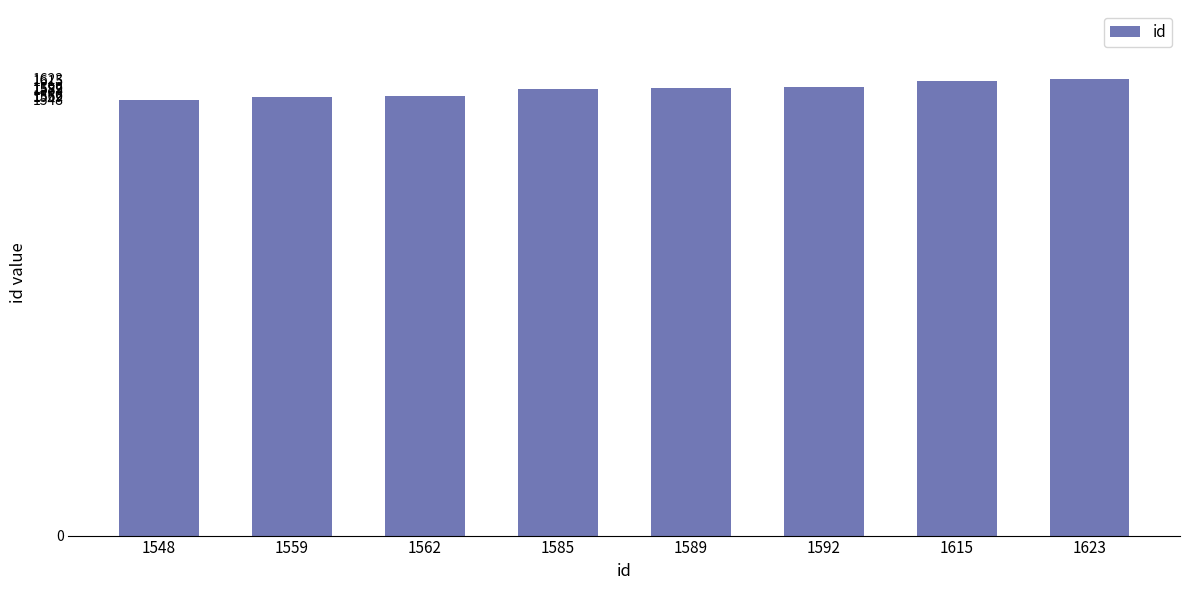

What is the average value?

1584